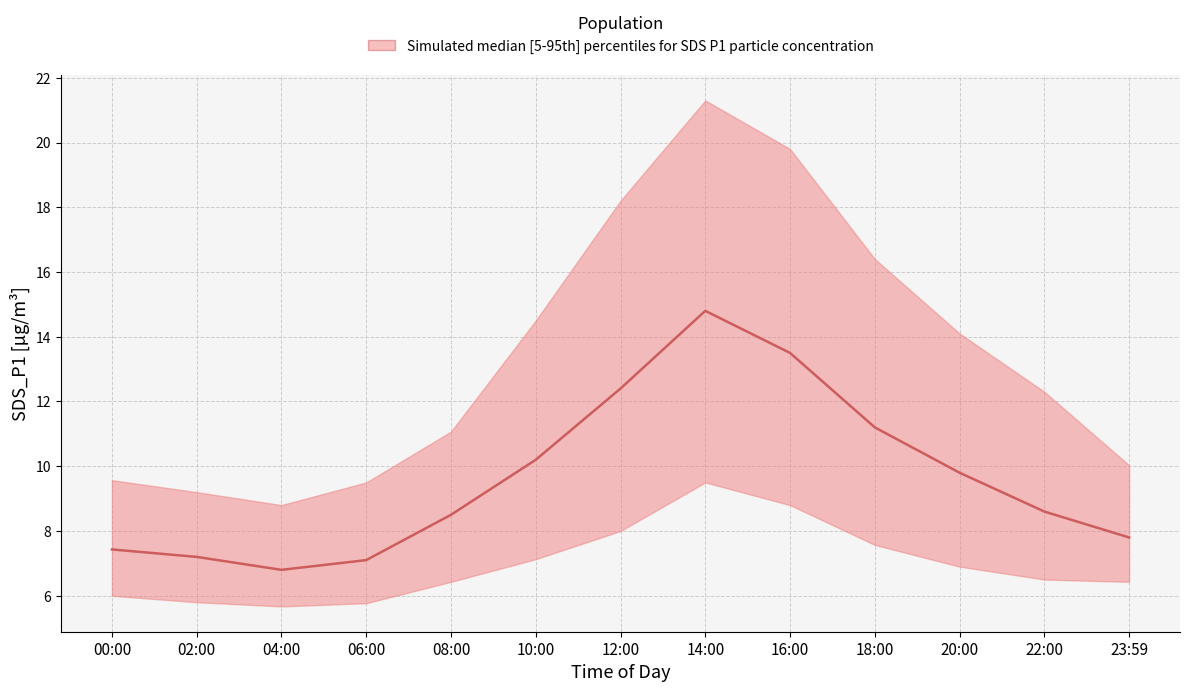

Reading left to right, what are all the values shown in this chart?

SDS_P1_median: 00:00=7.4	02:00=7.2	04:00=6.8	06:00=7.1	08:00=8.5	10:00=10.2	12:00=12.4	14:00=14.8	16:00=13.5	18:00=11.2	20:00=9.8	22:00=8.6	23:59=7.8
SDS_P1_upper: 00:00=9.6	02:00=9.2	04:00=8.8	06:00=9.5	08:00=11.1	10:00=14.5	12:00=18.2	14:00=21.3	16:00=19.8	18:00=16.4	20:00=14.1	22:00=12.3	23:59=10.0
SDS_P1_lower: 00:00=6.0	02:00=5.8	04:00=5.7	06:00=5.8	08:00=6.4	10:00=7.1	12:00=8.0	14:00=9.5	16:00=8.8	18:00=7.6	20:00=6.9	22:00=6.5	23:59=6.4